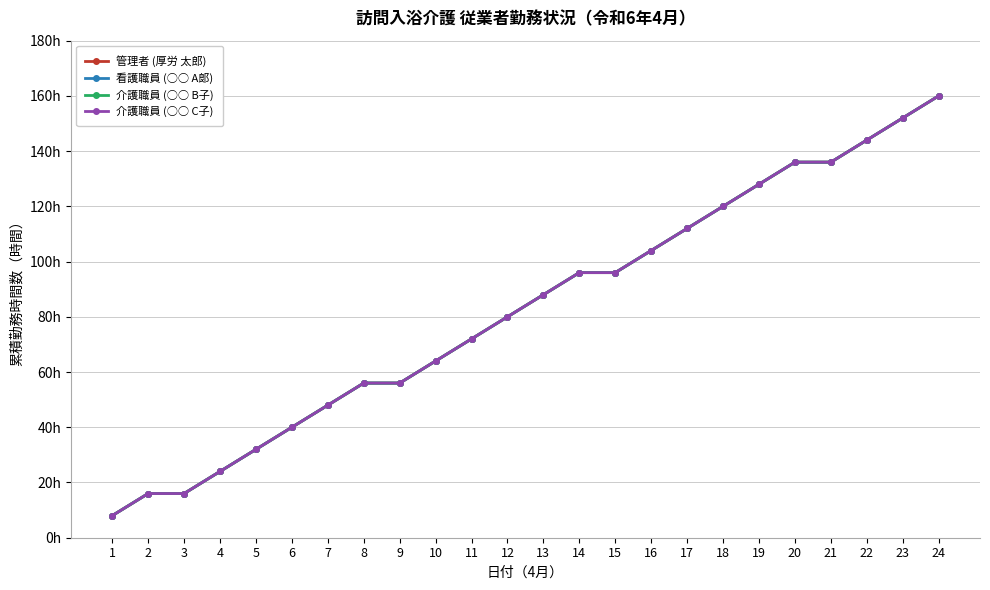

Is this an area chart (filled region under the line)?

No